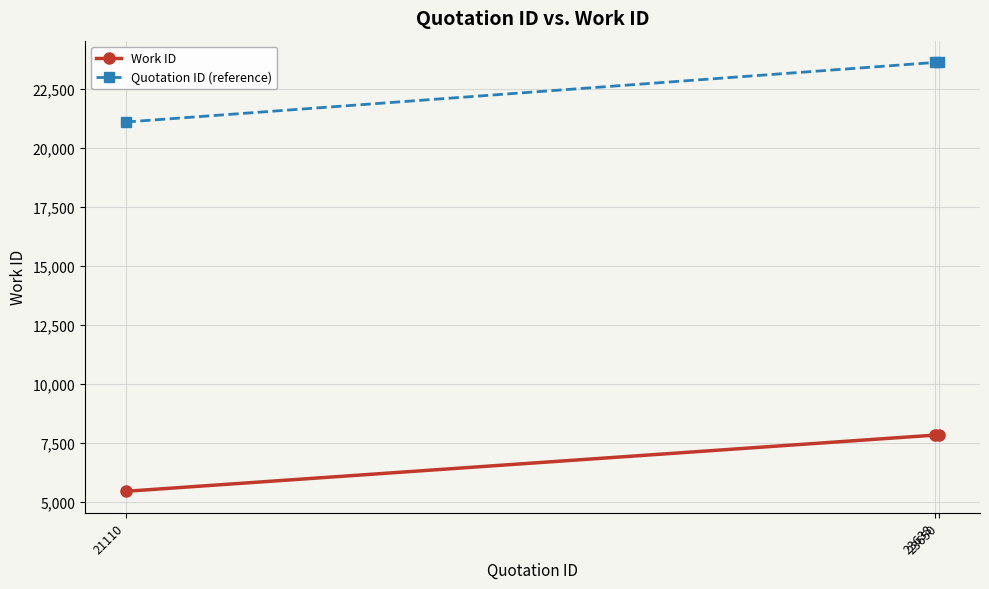

Between 21110 and 23638, which series saw the biggest shift?

Quotation ID (reference)